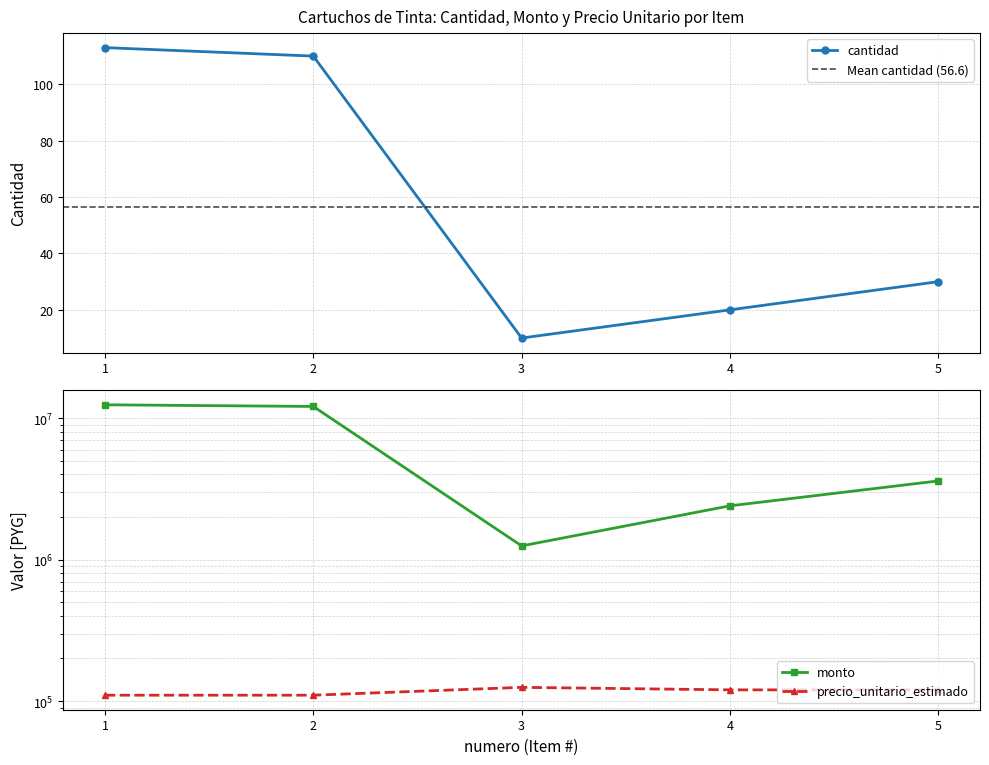

At which category does precio_unitario_estimado reach its first local peak?

3